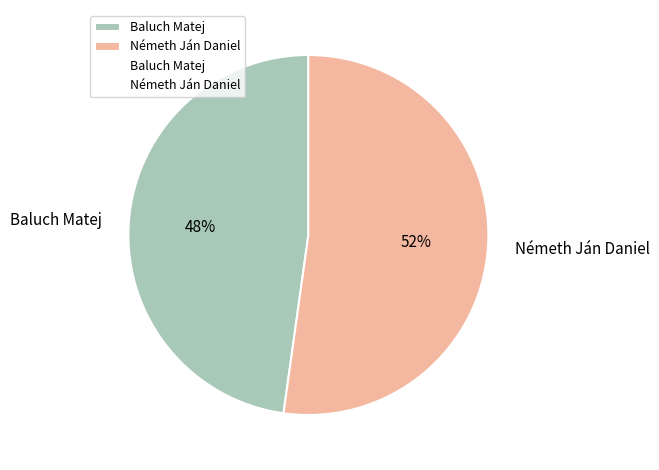

Is it true that Baluch Matej is 48% of the pie?

True